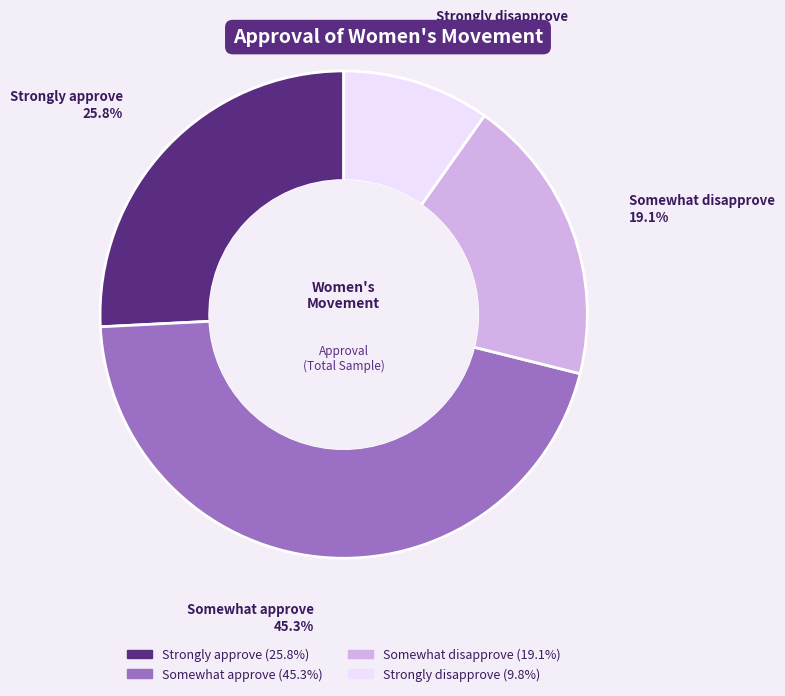

To the nearest percent, what is the difference between the largest and smallest slice percentages?

36%